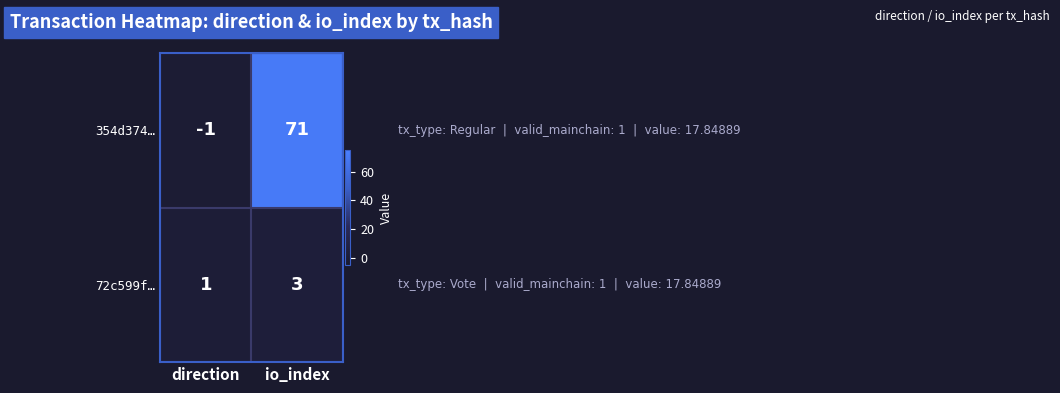

Where is 354d374… nearest to the value 35?

direction